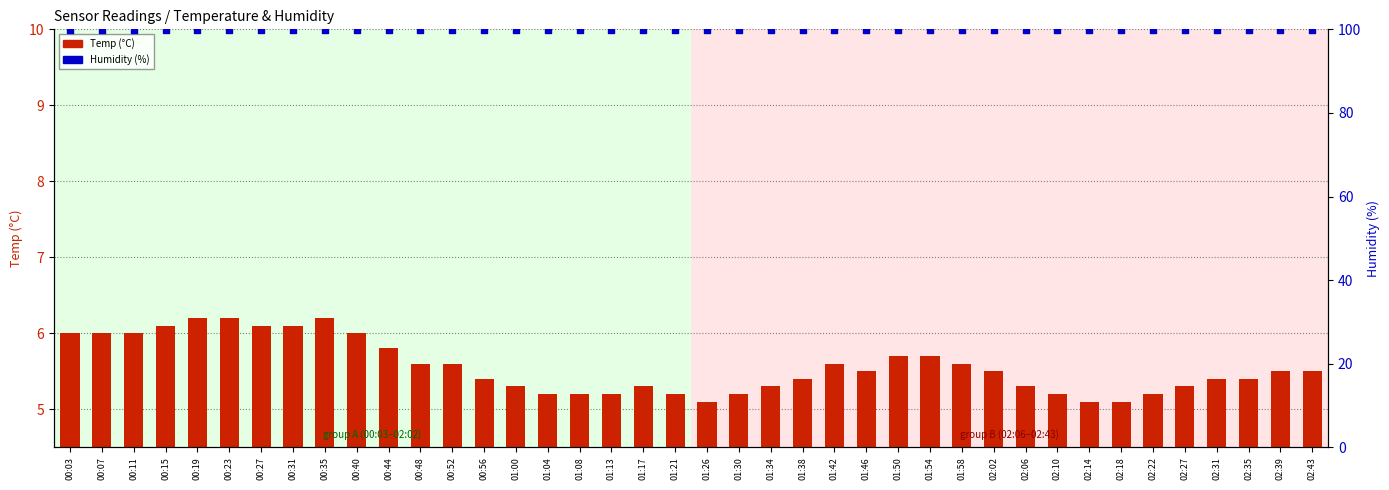

At which category is the sum across all series the highest?

00:19